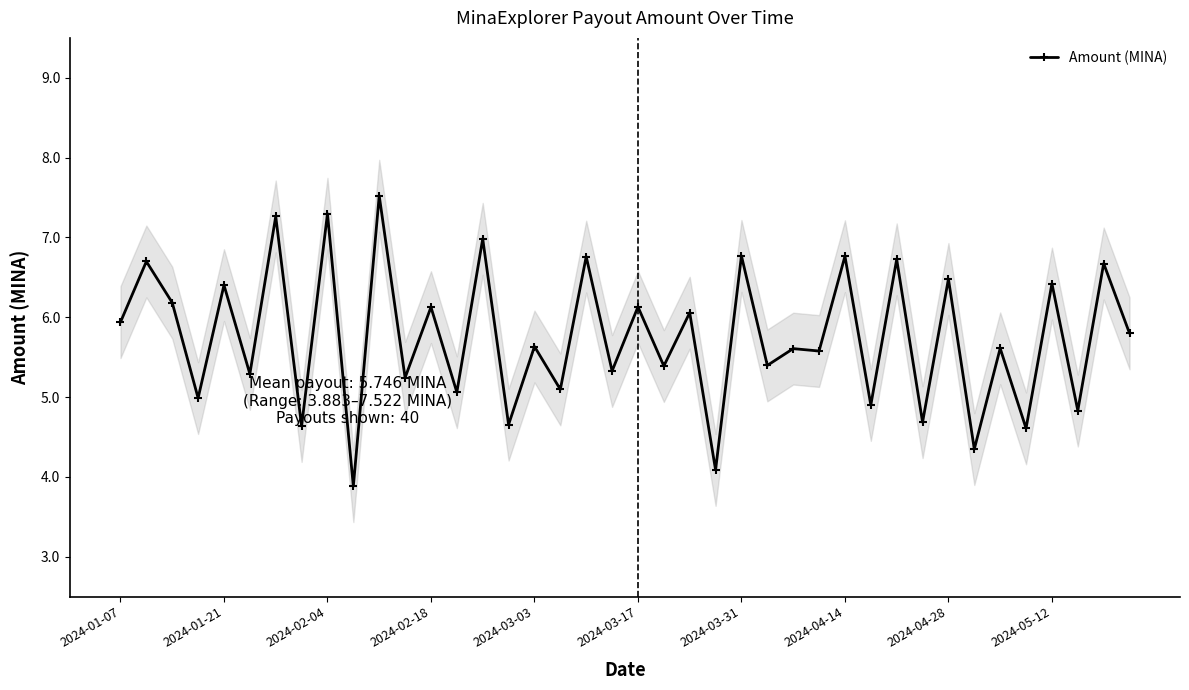

How many distinct data groups are displayed?

1